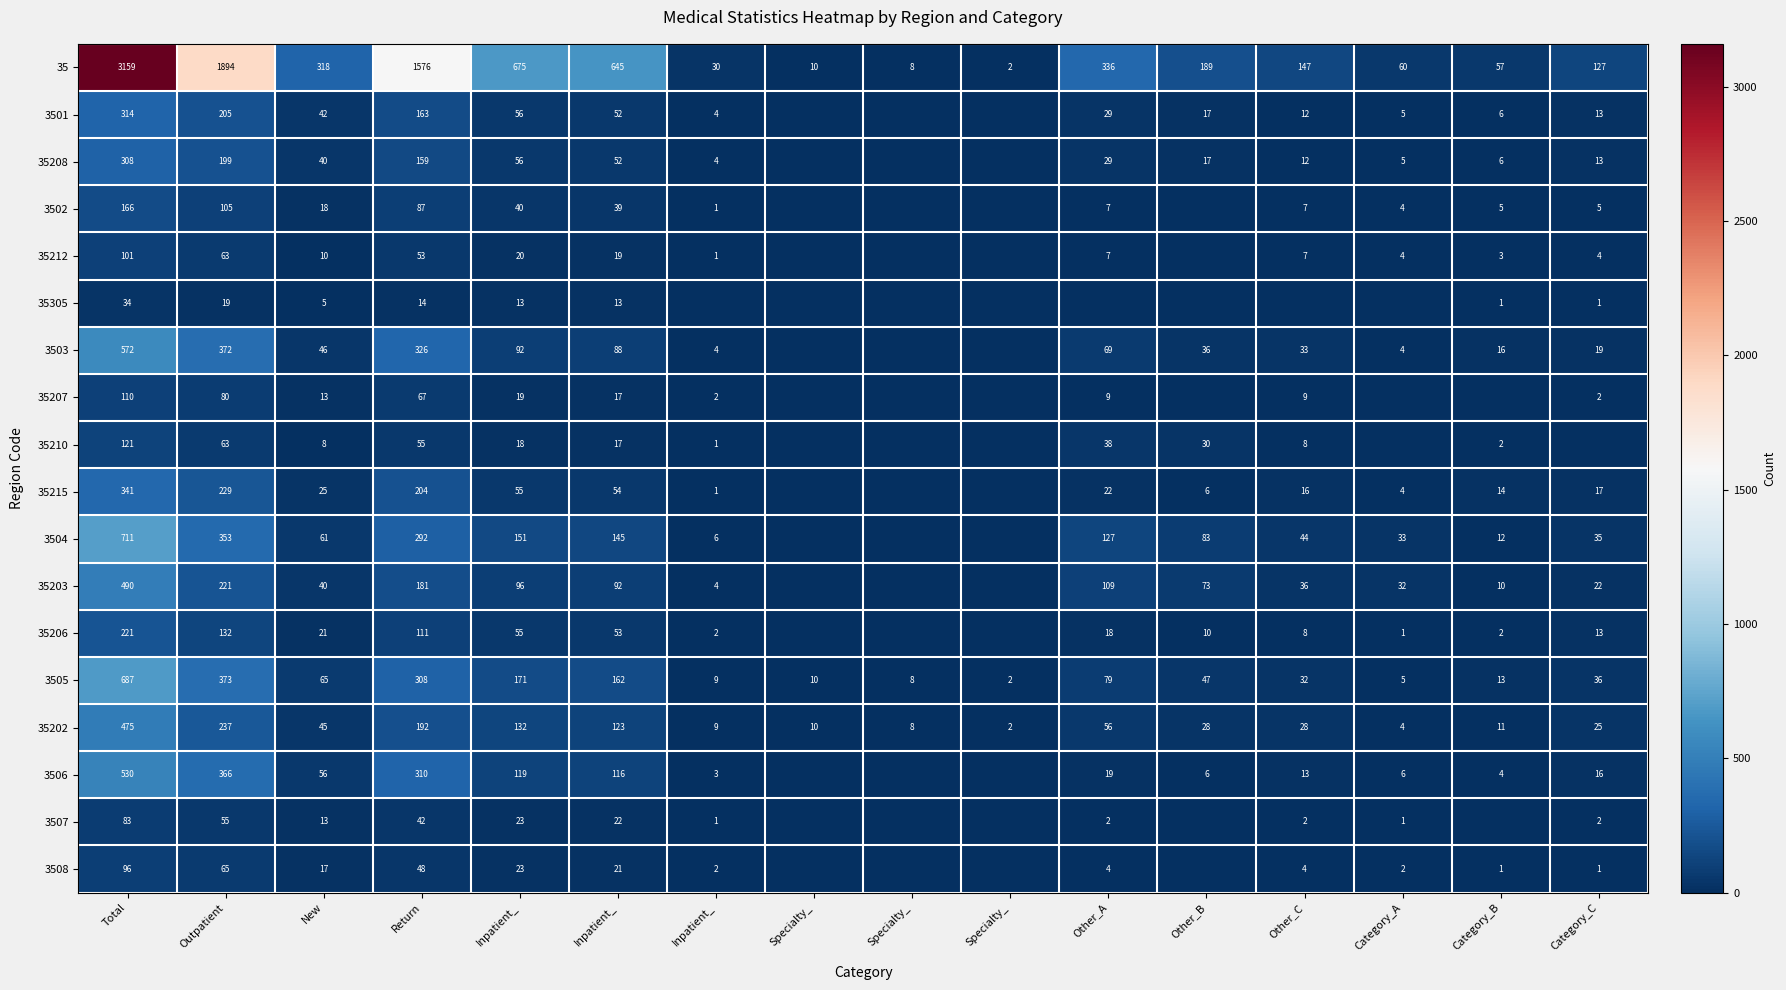

Between Category_A and Total, which is larger?

Total